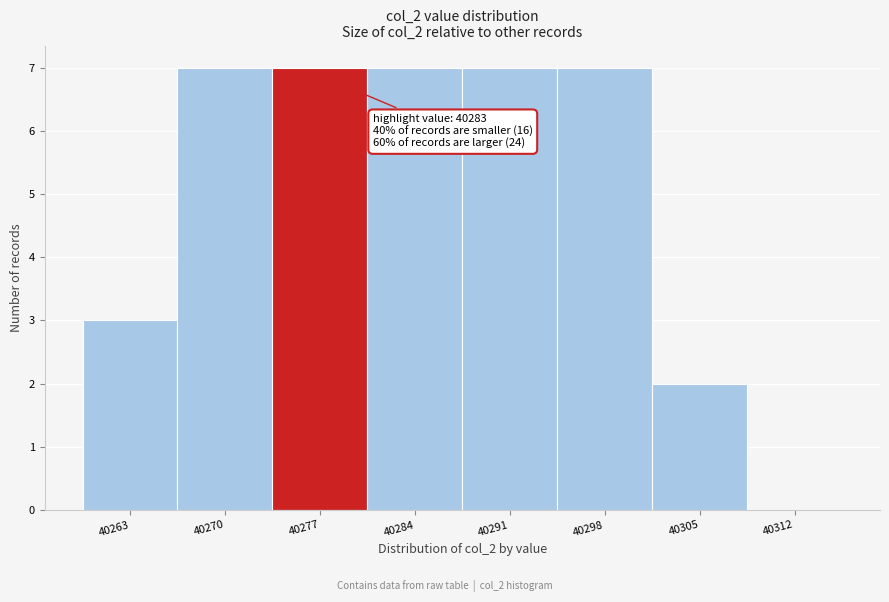

Reading left to right, transcribe all the data shown in this chart.

40263=3	40270=7	40277=7	40284=7	40291=7	40298=7	40305=2	40312=0